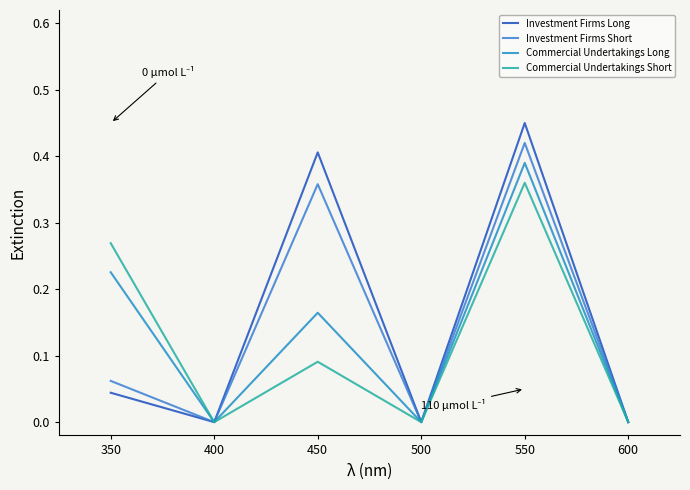

What is the difference between the highest and lowest values at 550?

0.1